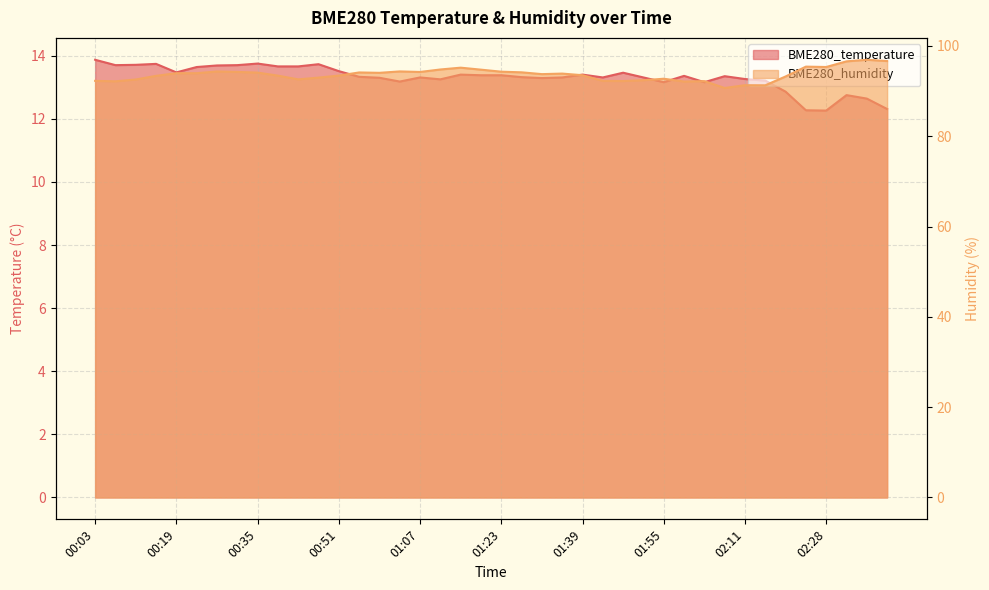

At 00:43, list the series in order from largest to smallest.

BME280_humidity, BME280_temperature